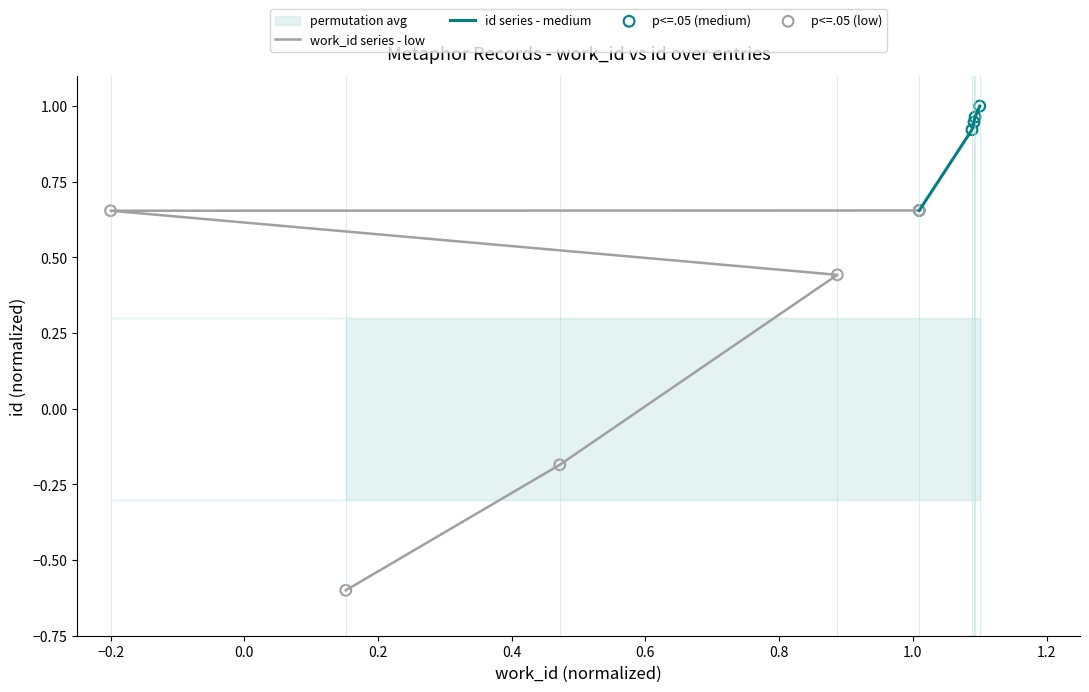

At how many categories does at least one series exceed 0?

5